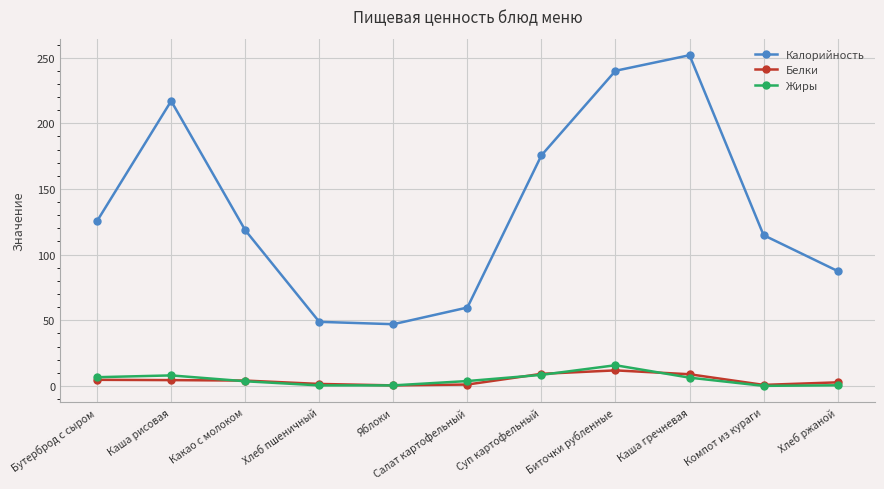

Is it true that Калорийность equals 208.9 at Бутерброд с сыром?

False